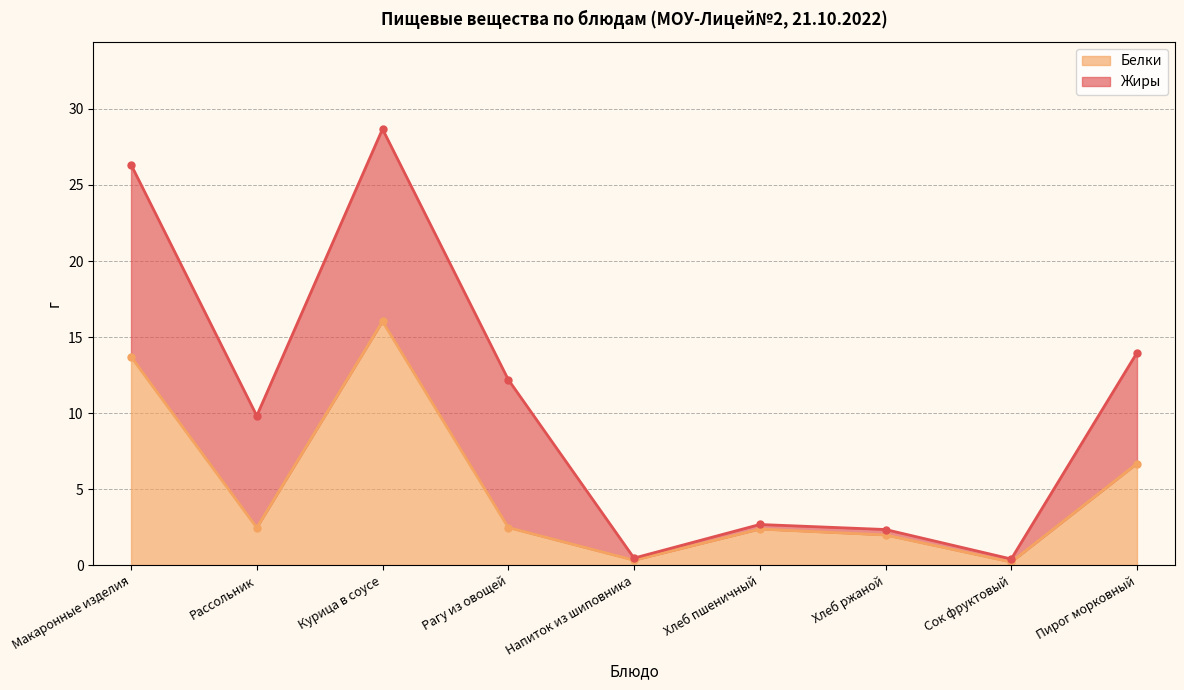

What is the sum of the values at Рагу из овощей and Хлеб пшеничный?

4.8